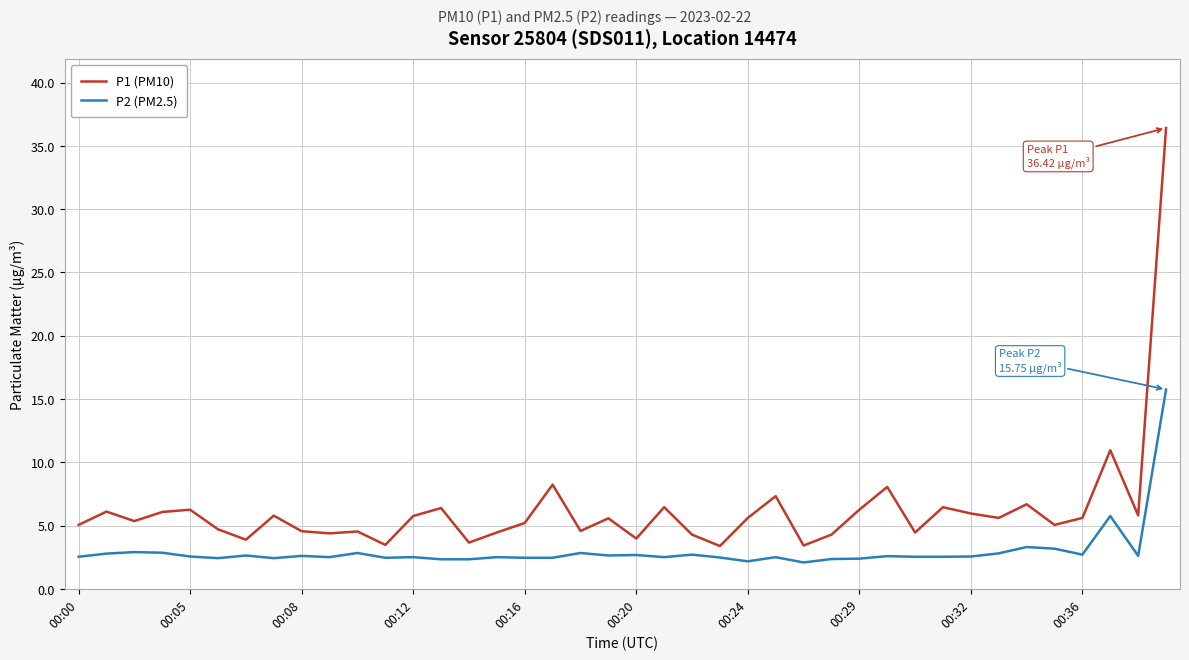

Which series has the largest range (max minus min)?

P1 (PM10)